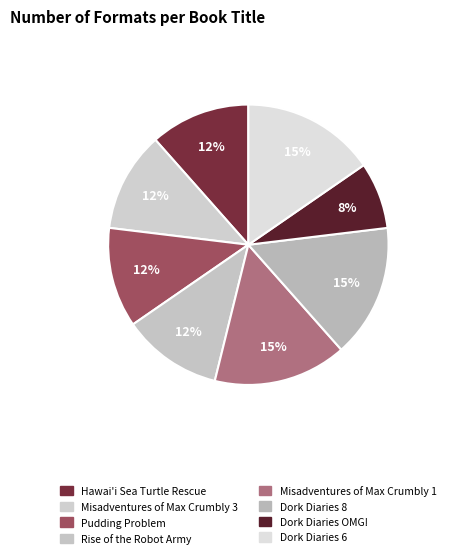

Is Dork Diaries 8 the majority of the pie?

No